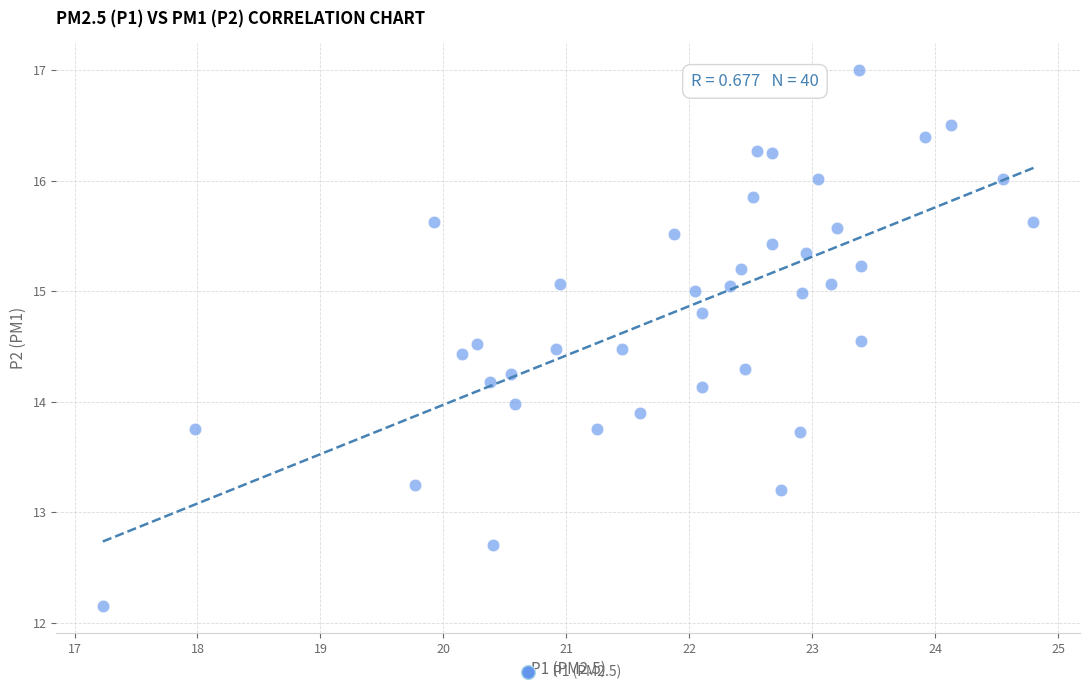

What is the range of X values (max minus min)?

7.6